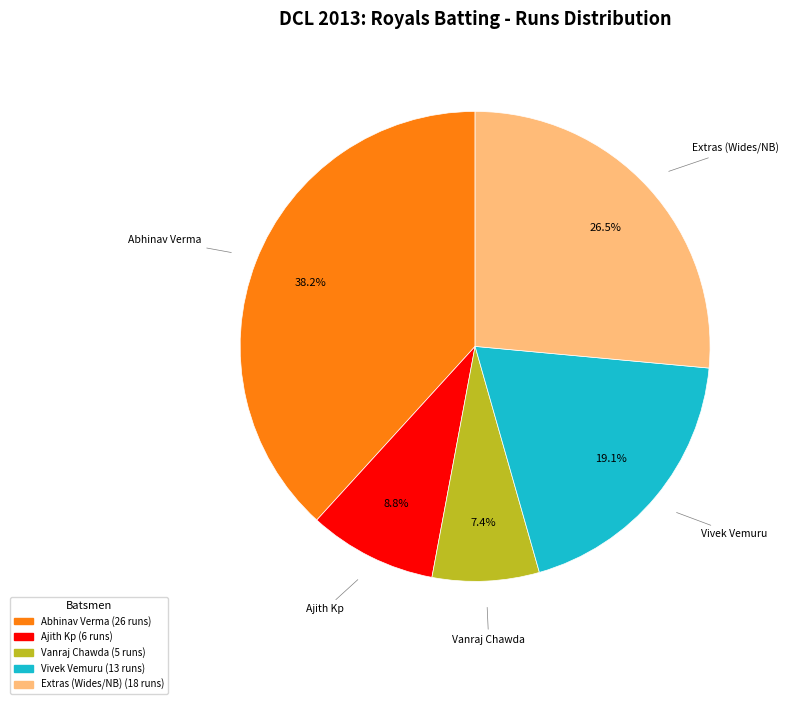

Is the sum of Vivek Vemuru and Ajith Kp greater than half?

No